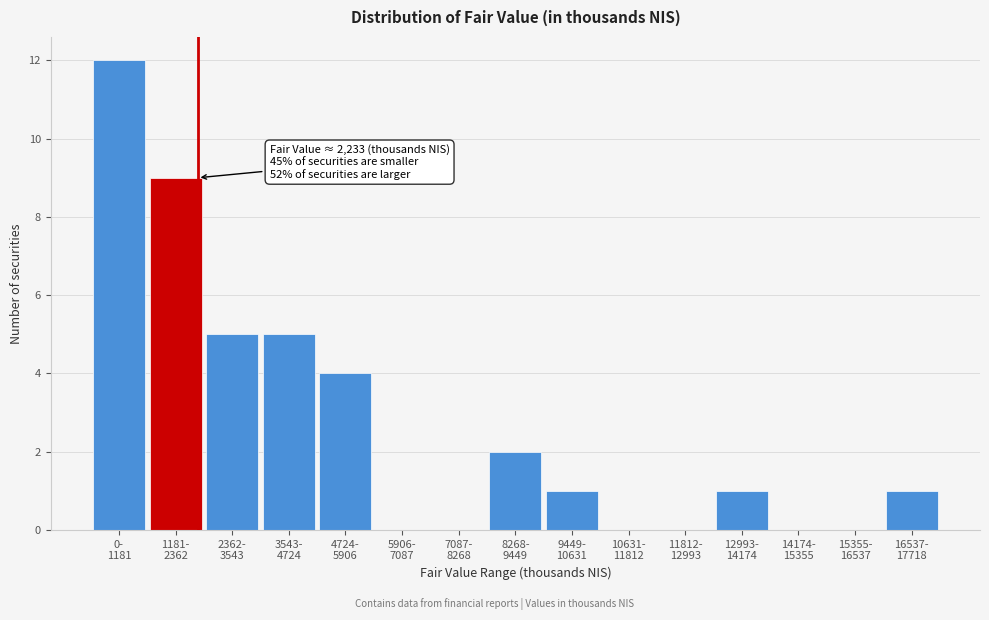

What is the sum of all values?

40